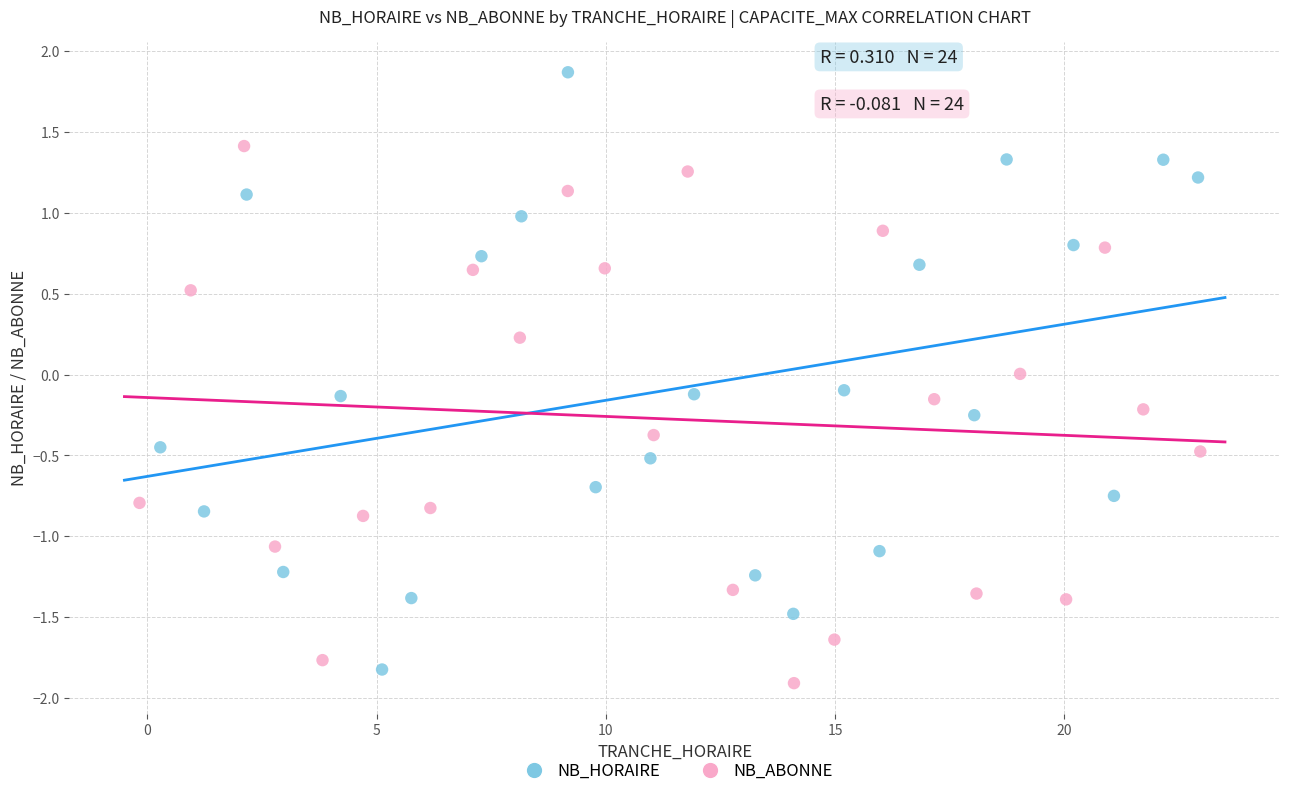

Which series has the largest Y range (max minus min)?

NB_HORAIRE